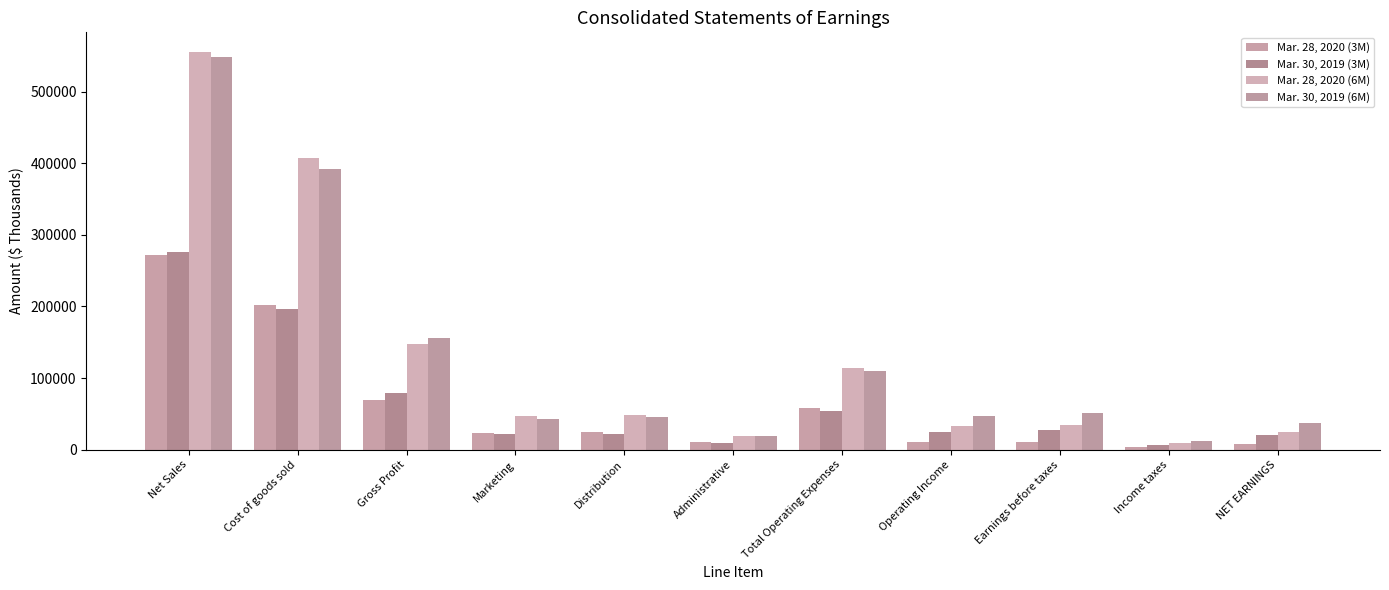

The value of Mar. 28, 2020 (3M) at Income taxes is 3233. True or false?

True